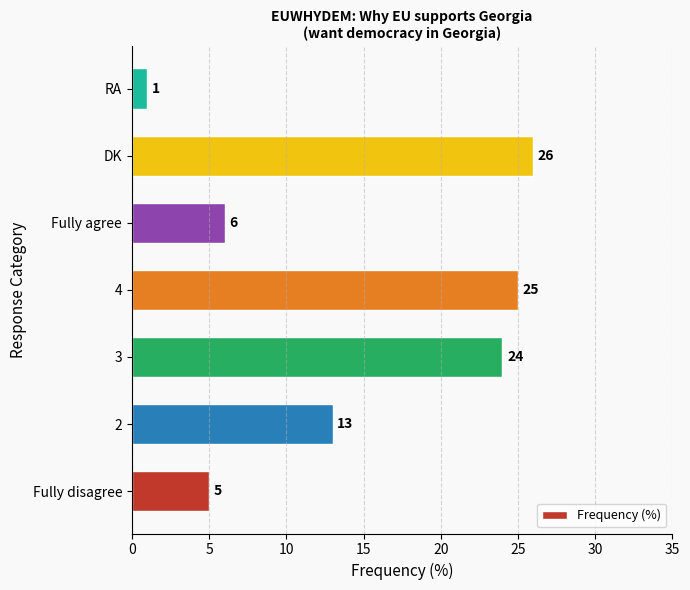

Which label corresponds to the smallest value in the chart?

RA